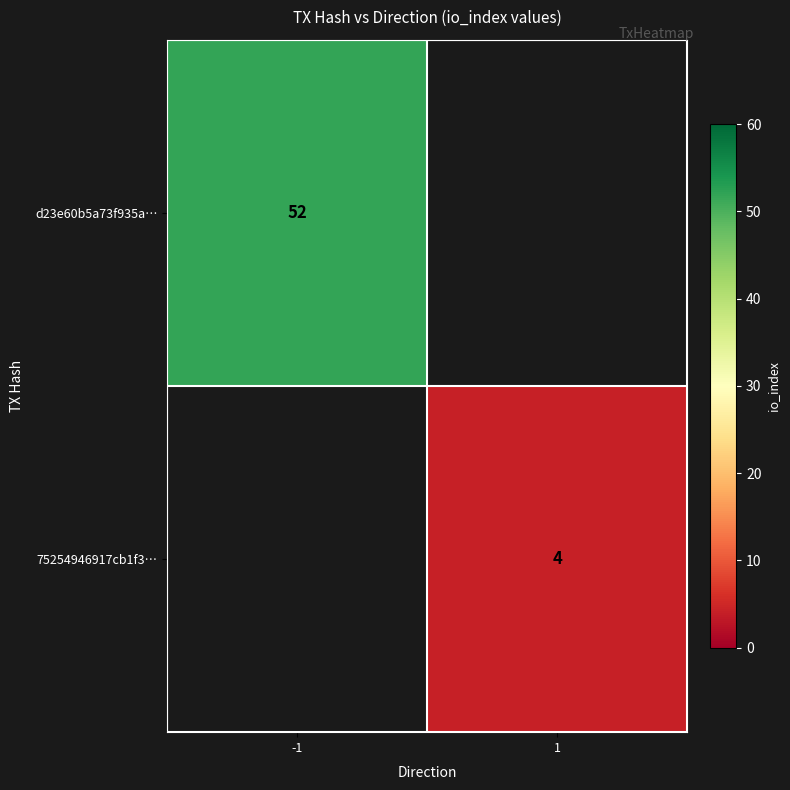

True or false: d23e60b5a73f935a… has a value of 52 at -1.

True